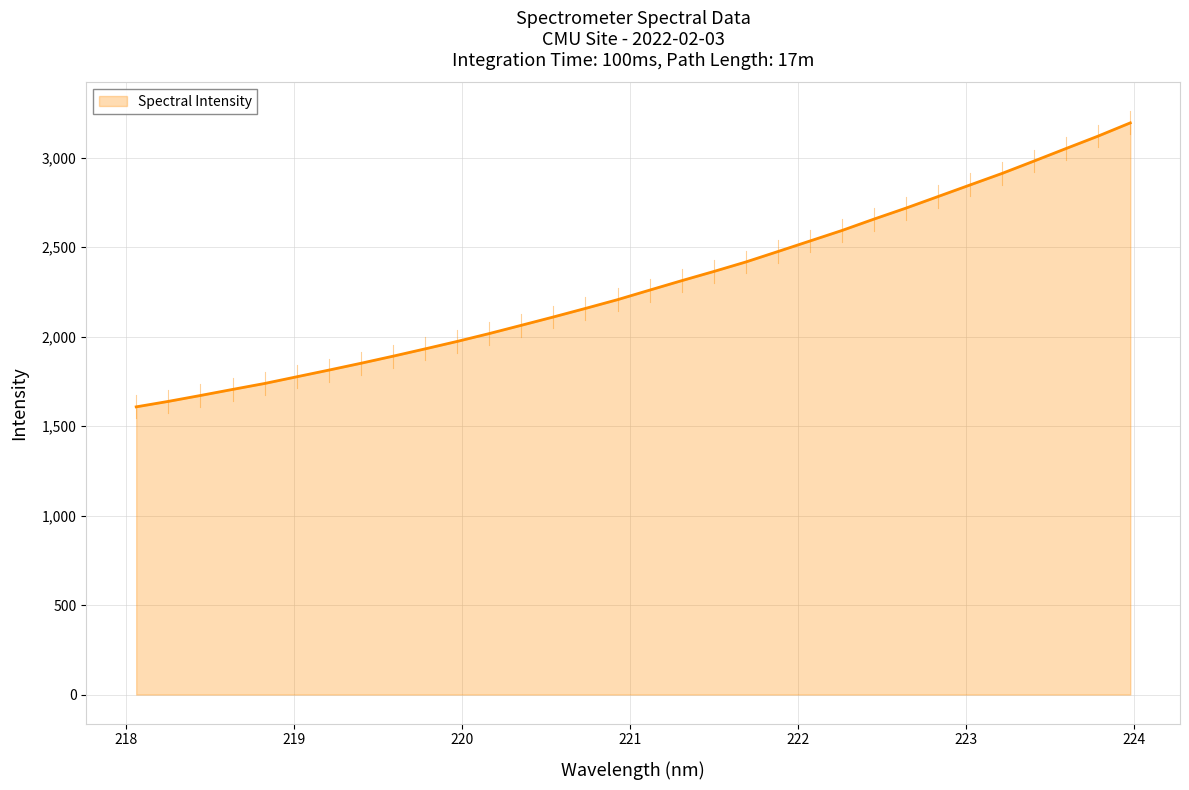

What is the difference between the maximum and minimum values?

1586.8